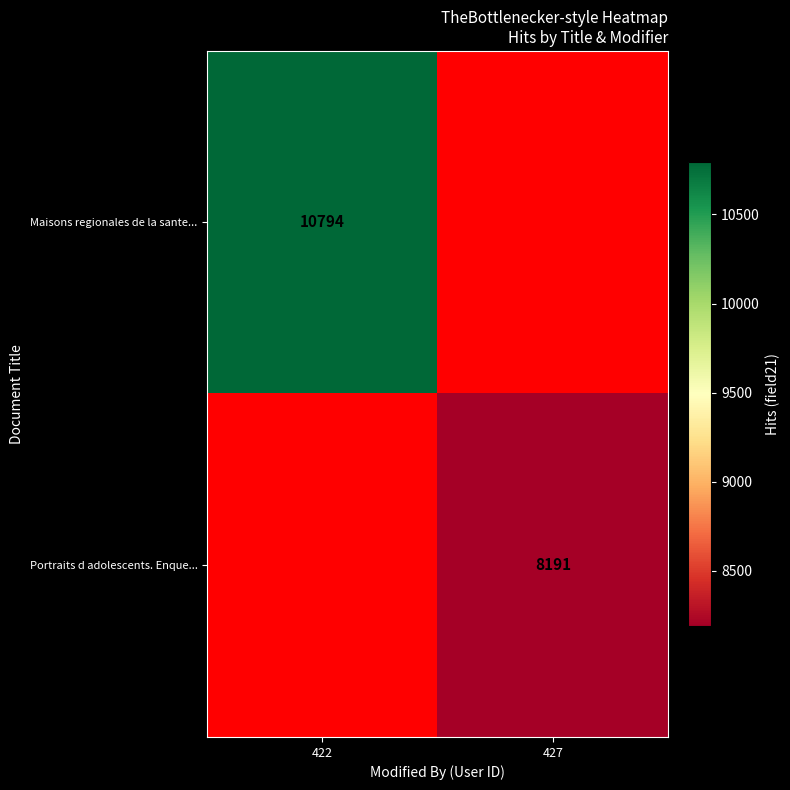

Which has a higher value, 427 or 422?

422